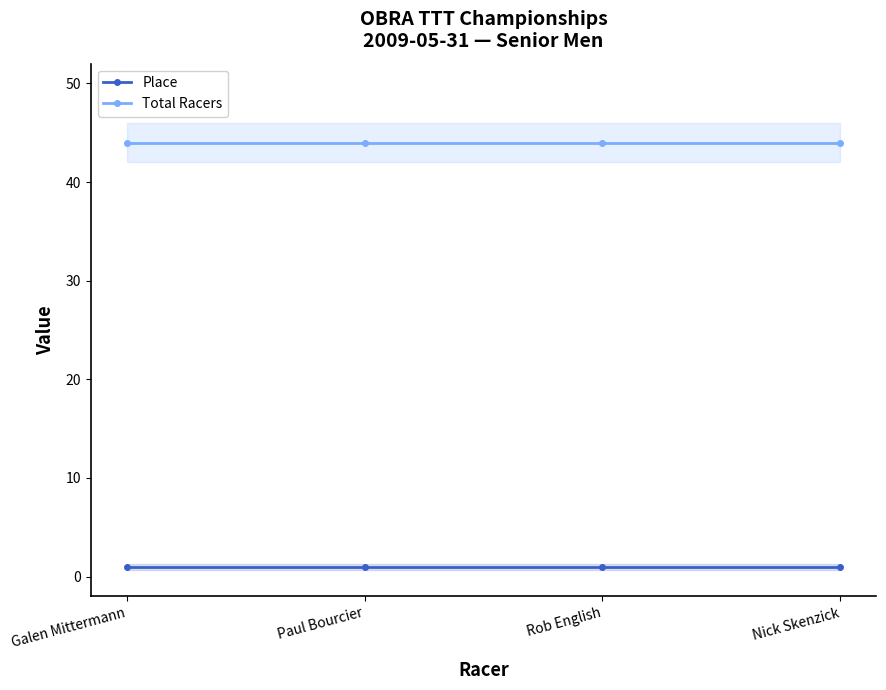

The Total Racers series shows 44 at Nick Skenzick. True or false?

True